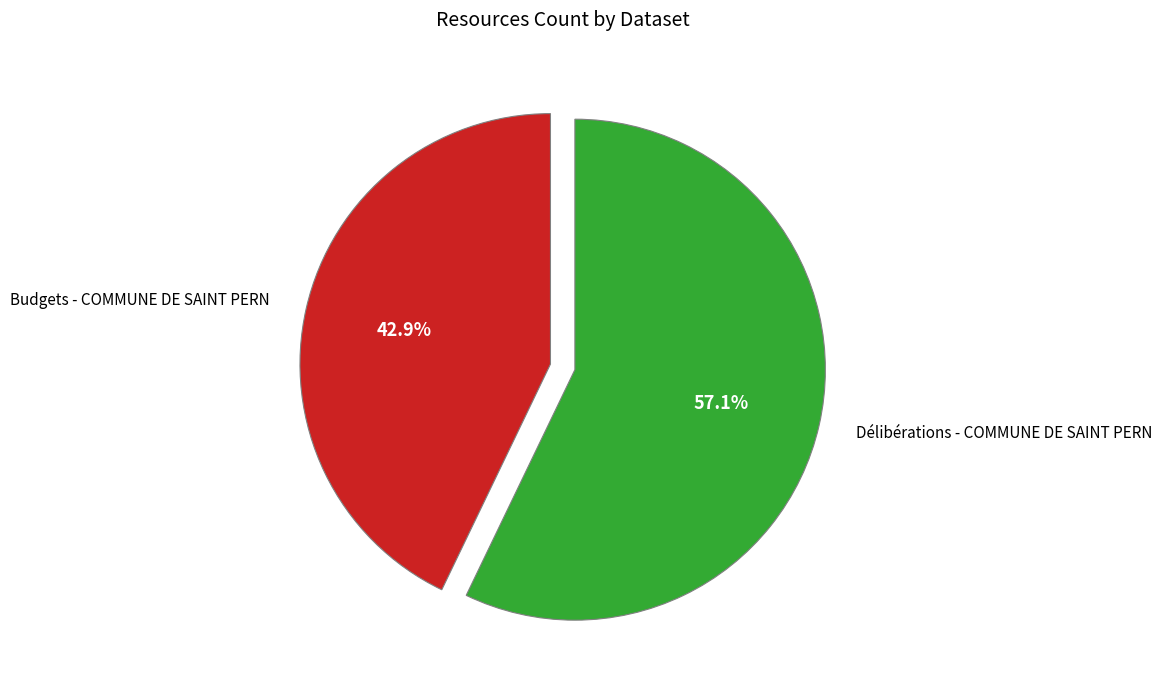

Is there a majority slice in this chart?

Yes